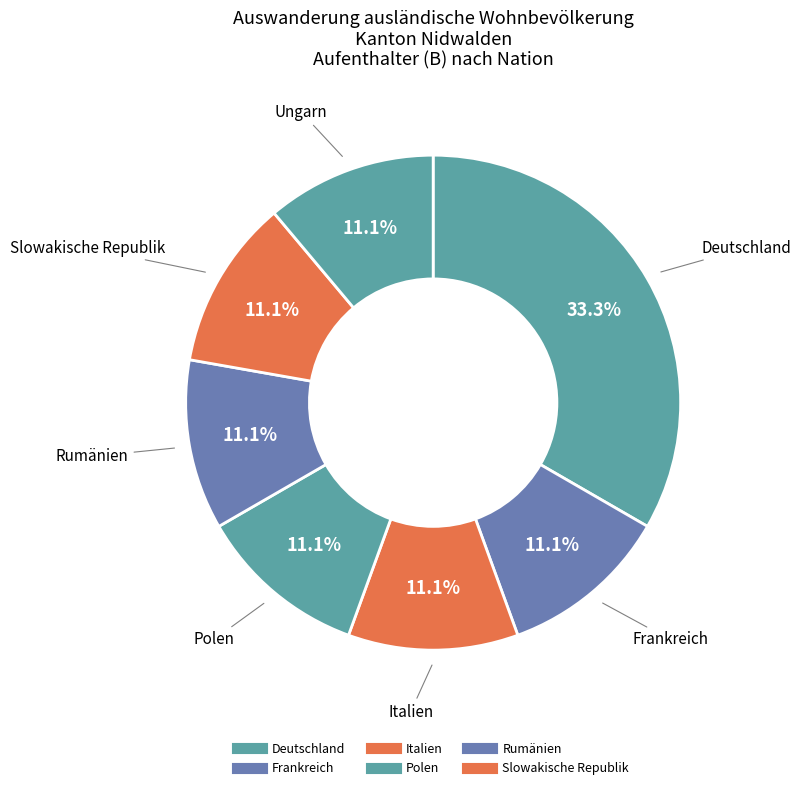

How many slices are in this pie chart?

7